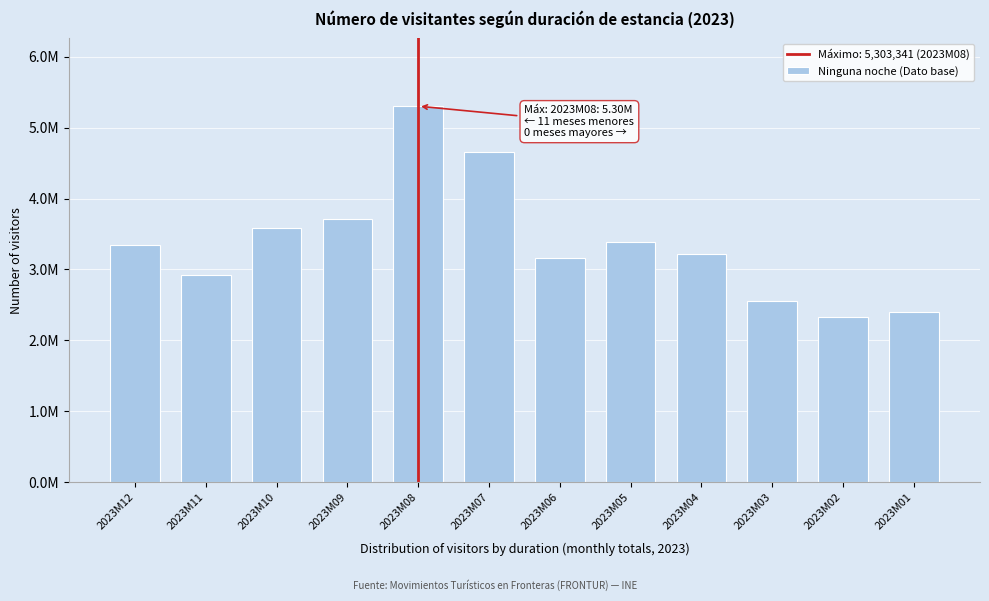

Does the chart contain any negative values?

No